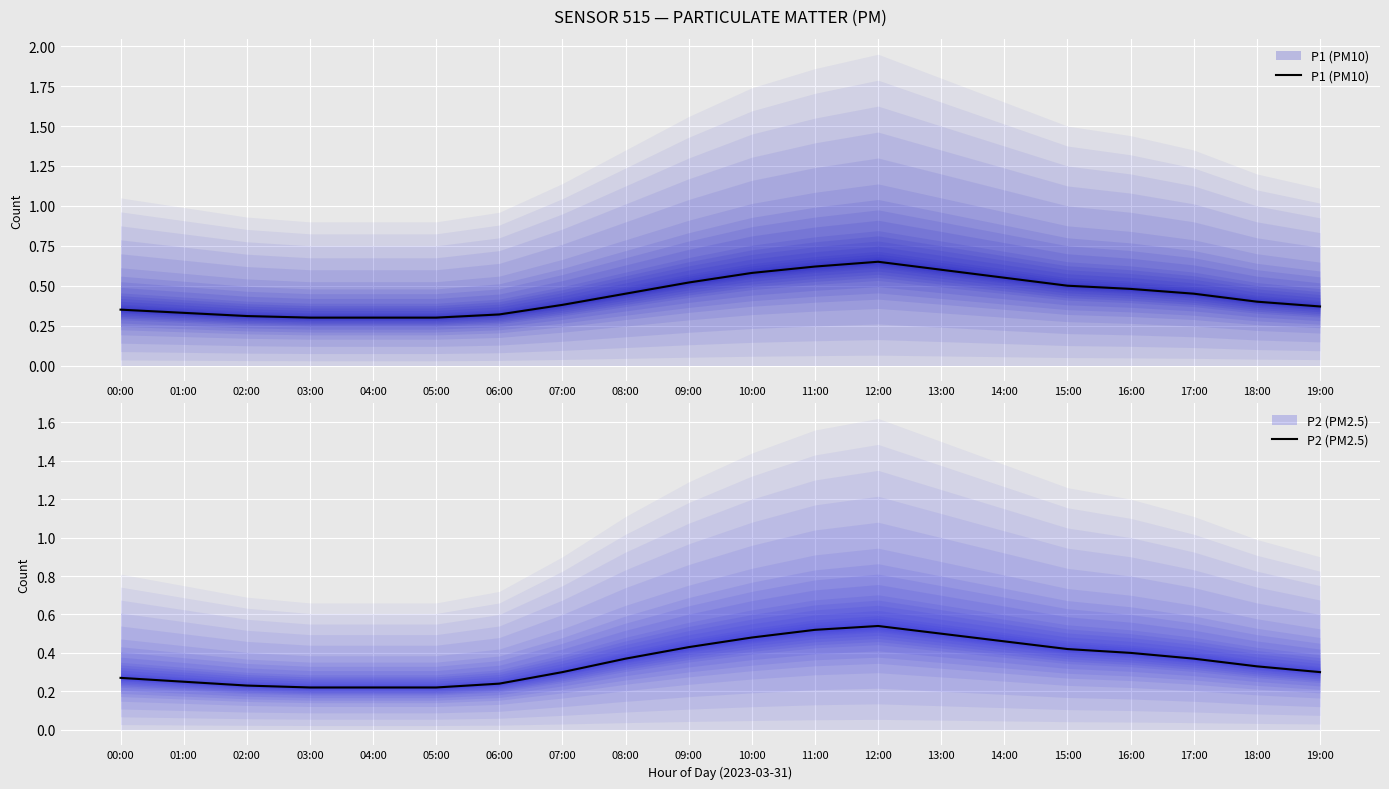

In P1 (PM10), how many points are higher than both neighbors (excluding endpoints)?

1